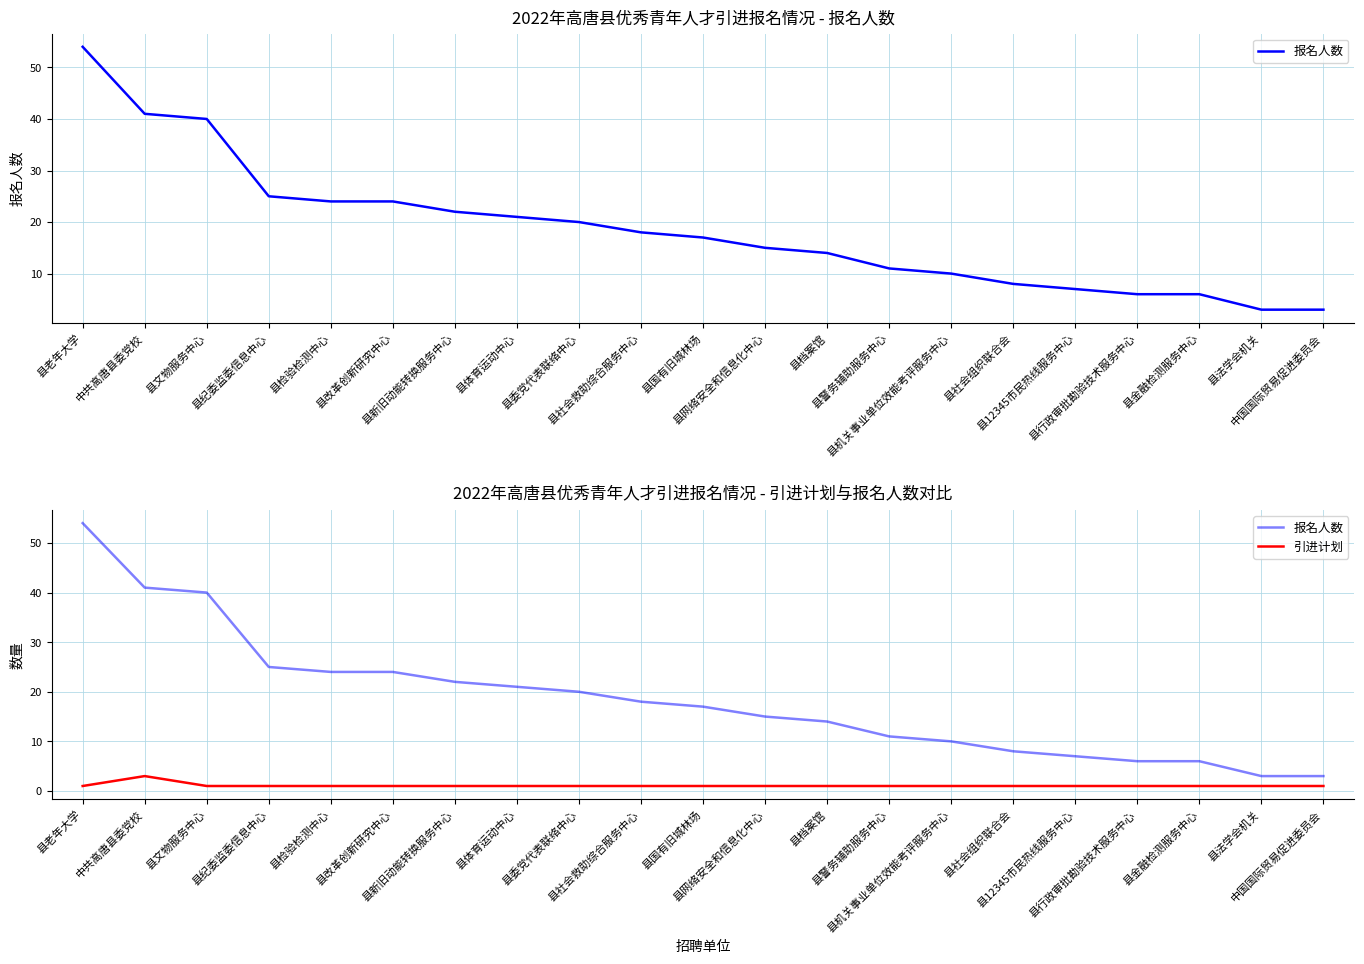

Reading left to right, extract all data points from this chart.

报名人数: 县老年大学=54	中共高唐县委党校=41	县文物服务中心=40	县纪委监委信息中心=25	县检验检测中心=24	县改革创新研究中心=24	县新旧动能转换服务中心=22	县体育运动中心=21	县委党代表联络中心=20	县社会救助综合服务中心=18	县国有旧城林场=17	县网络安全和信息化中心=15	县档案馆=14	县警务辅助服务中心=11	县机关事业单位效能考评服务中心=10	县社会组织联合会=8	县12345市民热线服务中心=7	县行政审批勘验技术服务中心=6	县金融检测服务中心=6	县法学会机关=3	中国国际贸易促进委员会=3
引进计划: 县老年大学=1	中共高唐县委党校=3	县文物服务中心=1	县纪委监委信息中心=1	县检验检测中心=1	县改革创新研究中心=1	县新旧动能转换服务中心=1	县体育运动中心=1	县委党代表联络中心=1	县社会救助综合服务中心=1	县国有旧城林场=1	县网络安全和信息化中心=1	县档案馆=1	县警务辅助服务中心=1	县机关事业单位效能考评服务中心=1	县社会组织联合会=1	县12345市民热线服务中心=1	县行政审批勘验技术服务中心=1	县金融检测服务中心=1	县法学会机关=1	中国国际贸易促进委员会=1